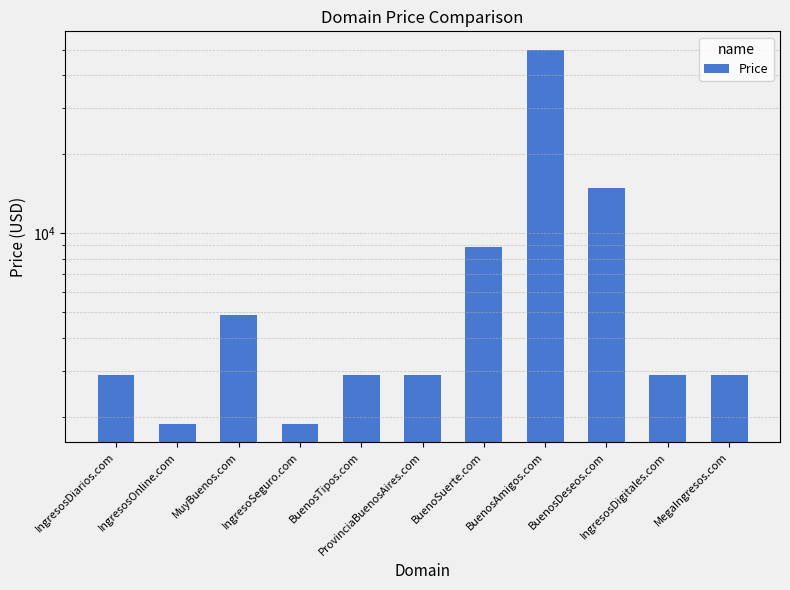

Reading left to right, extract all data points from this chart.

2888	1888	4888	1888	2888	2888	8888	49888	14888	2888	2888